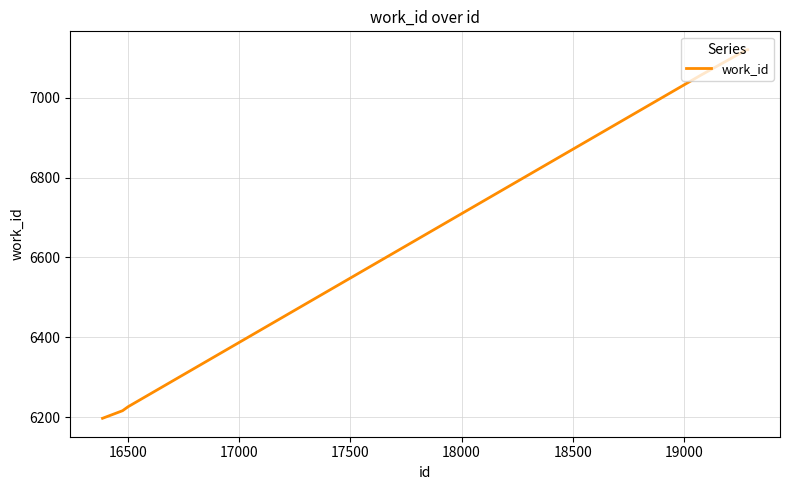

What is the maximum value shown in the chart?

7120